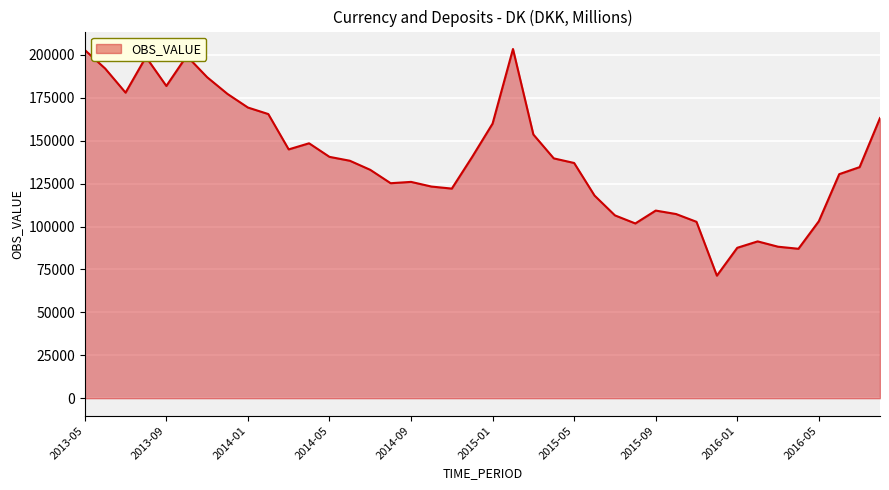

What is the smallest value displayed?

71410